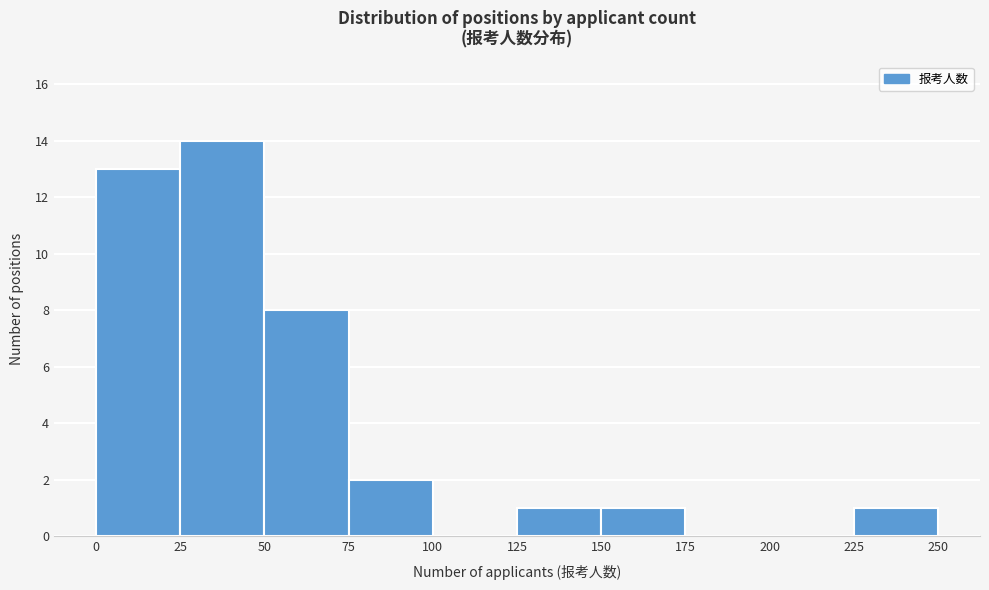

Over which range of the x-axis is the bar tallest?

25 to 50